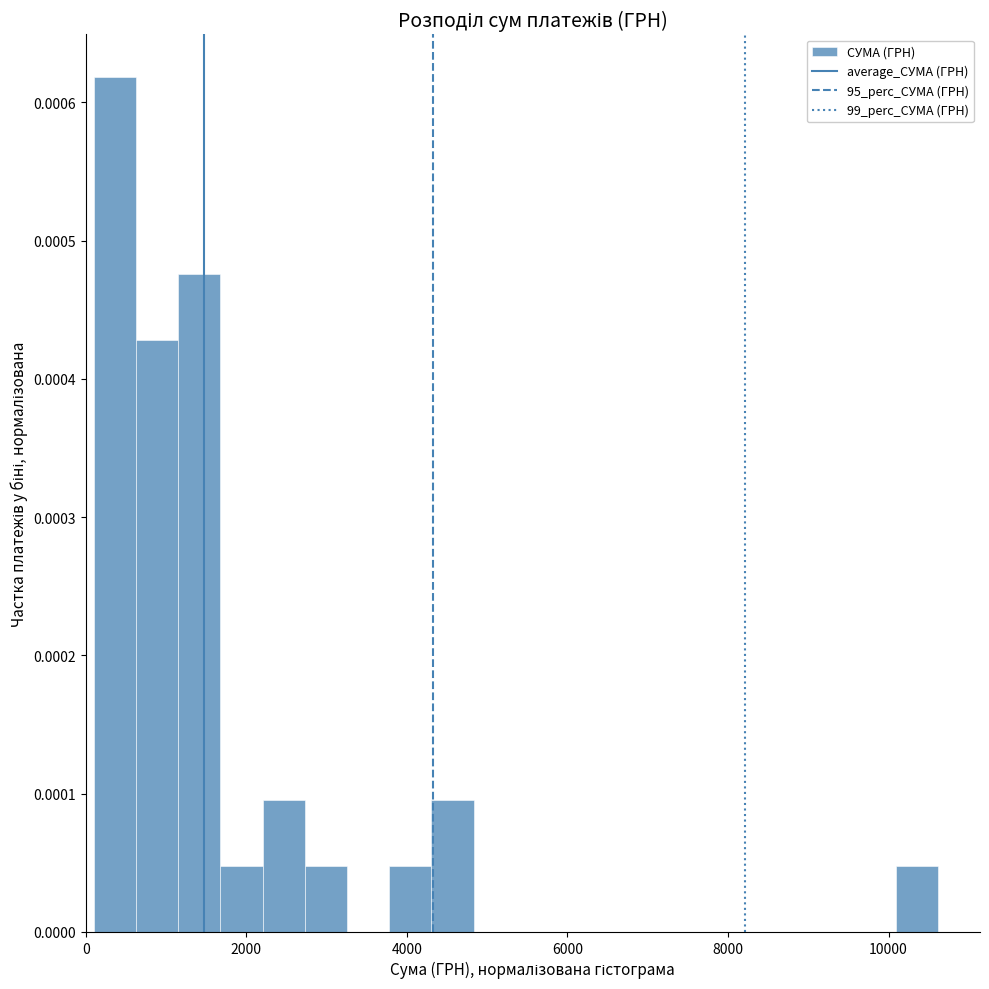

Read against the x-axis, roughly where is the centre of the tallest bar?

400